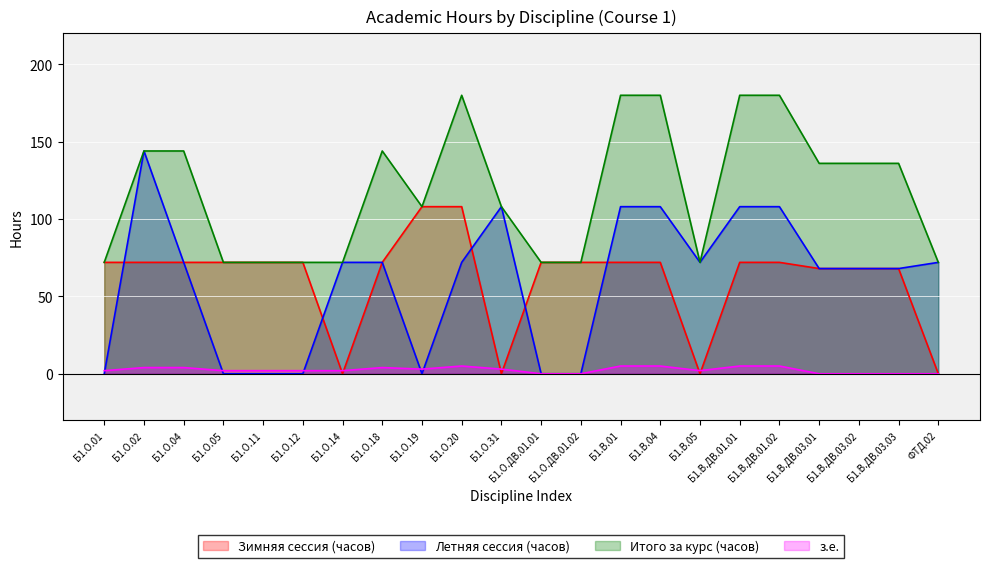

After their last crossing, which series has the higher values: з.е. or Зимняя сессия (часов)?

Зимняя сессия (часов)